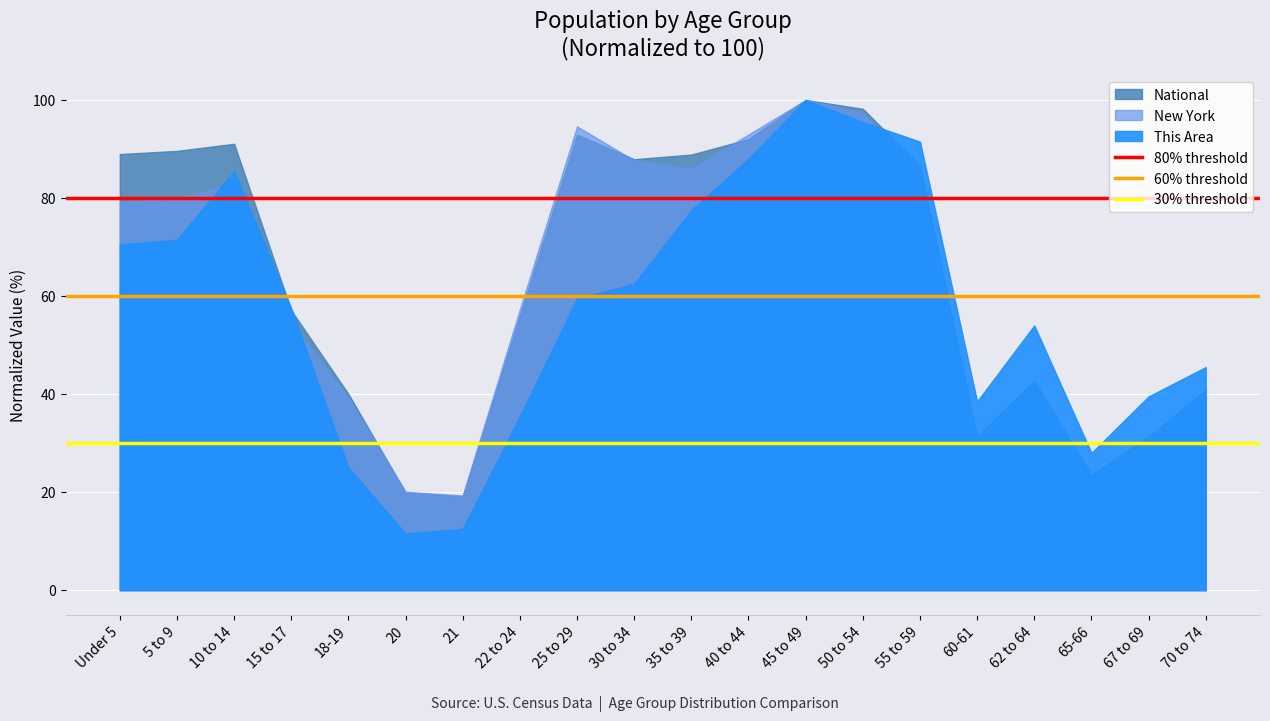

How many lines are shown in the chart?

3